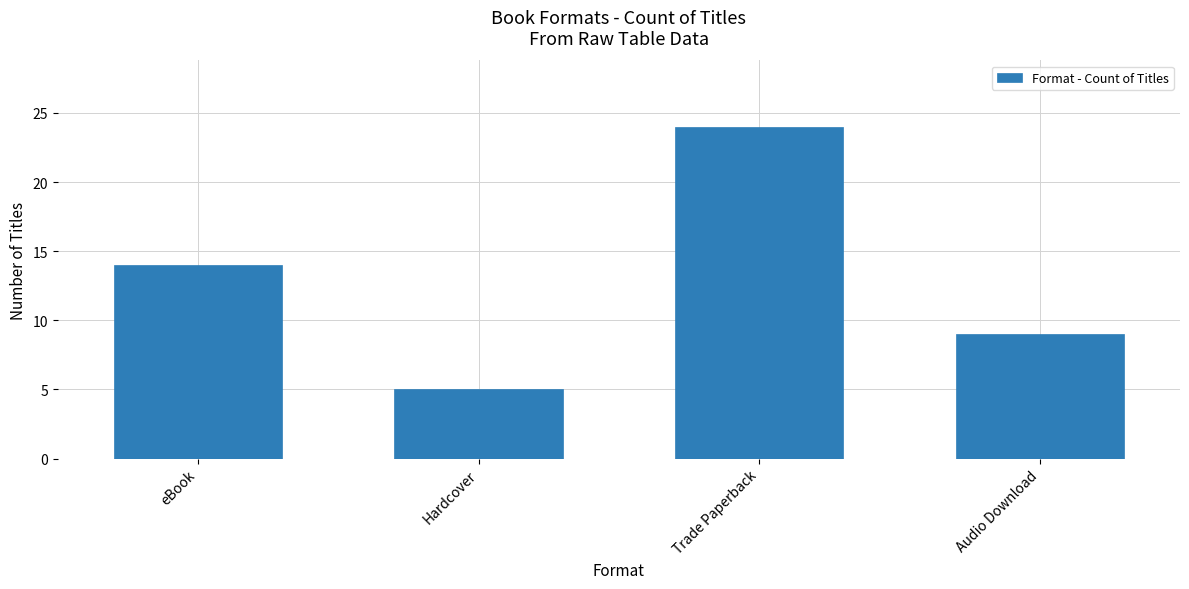

List the labels in order of value, smallest first.

Hardcover, Audio Download, eBook, Trade Paperback